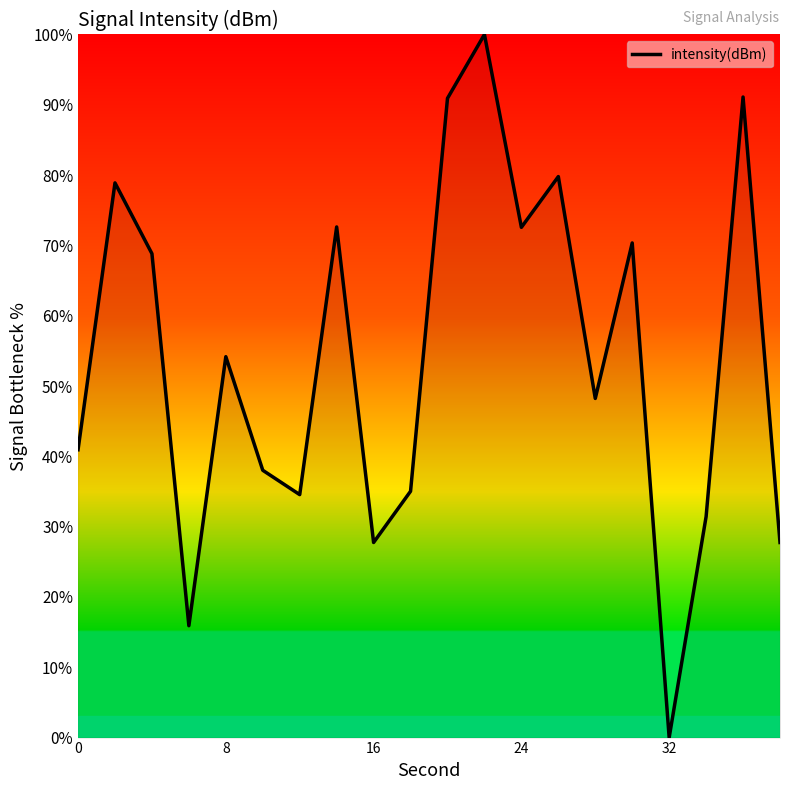

What is the maximum value shown in the chart?

100.0